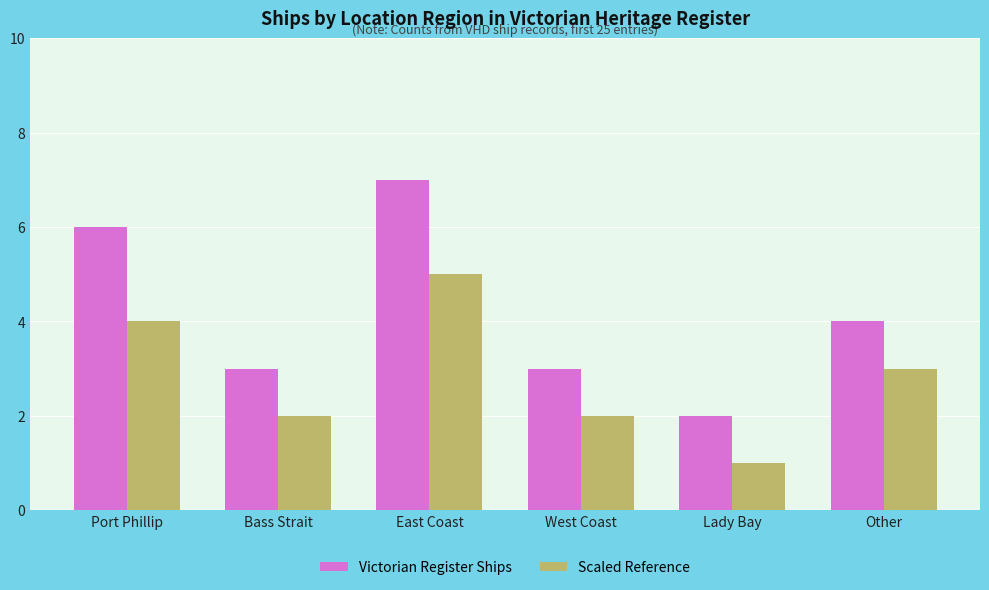

What is the difference between the maximum and minimum values in the Victorian Register Ships series?

5